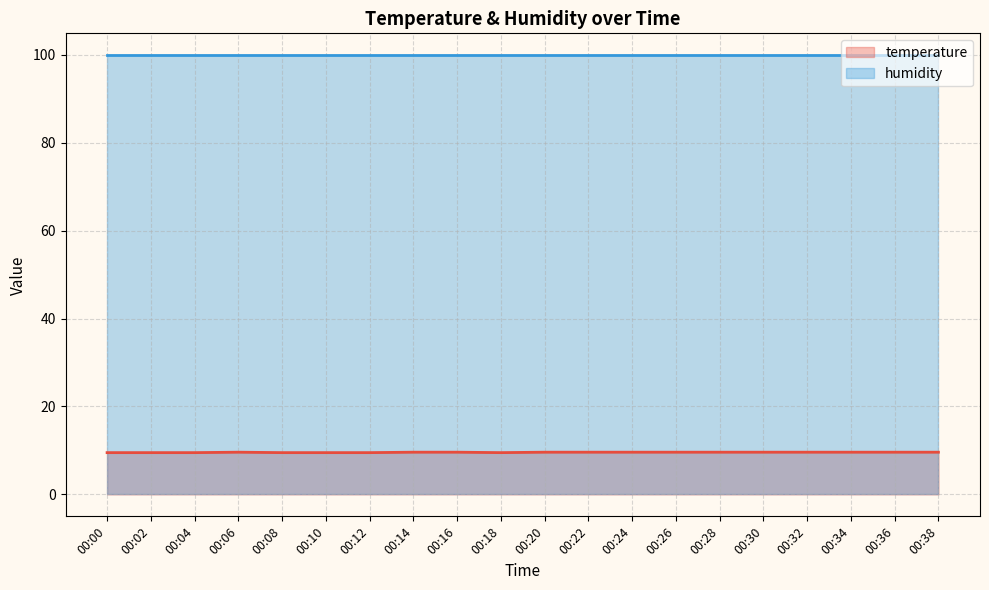

The value at 00:26 is 17.0. True or false?

False